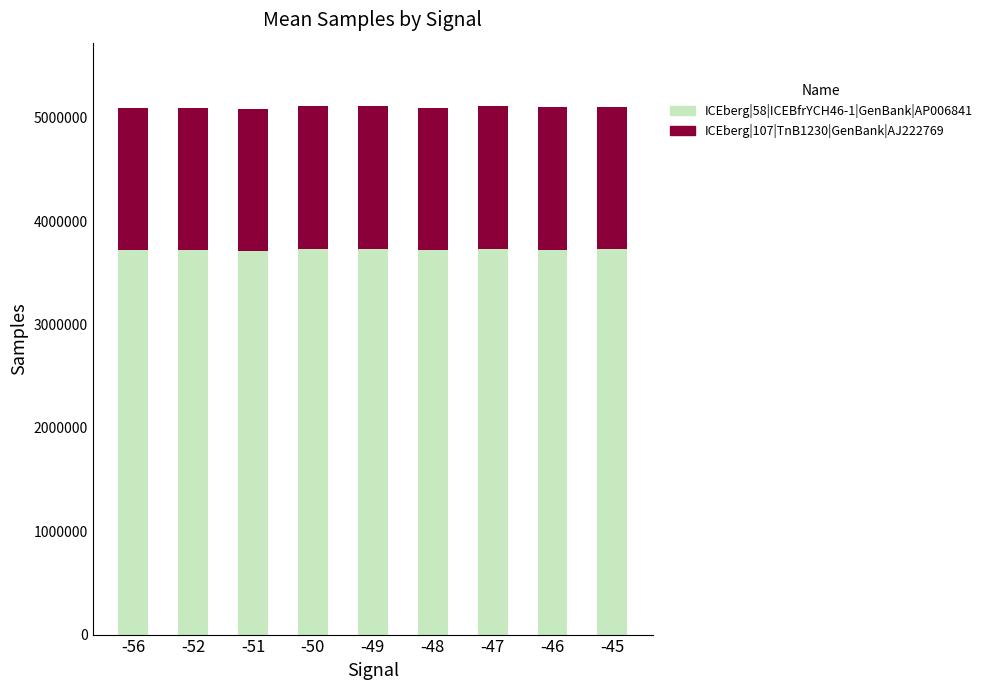

What is the total value across all series at -48?

5098169